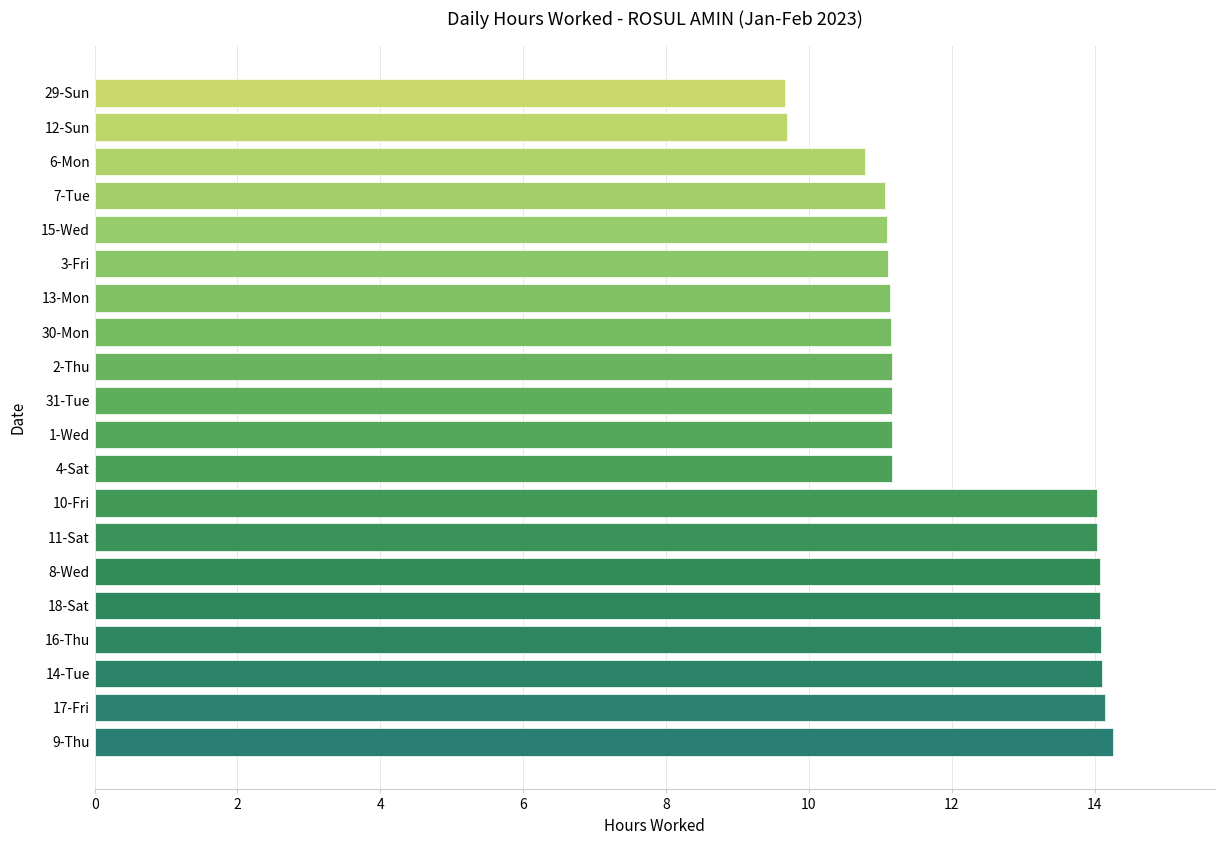

Does the chart contain stacked bars?

No